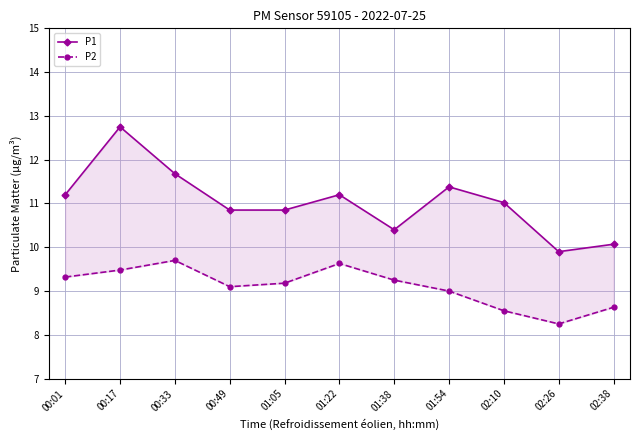

Is it true that P1 equals 2.4 at 02:38?

False